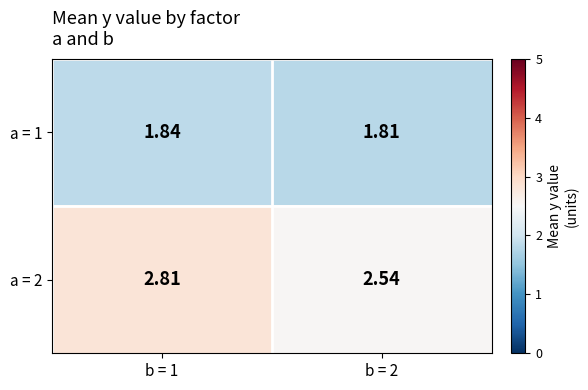

Is the value of a = 2 at b = 1 greater than the value of a = 1 at b = 1?

Yes